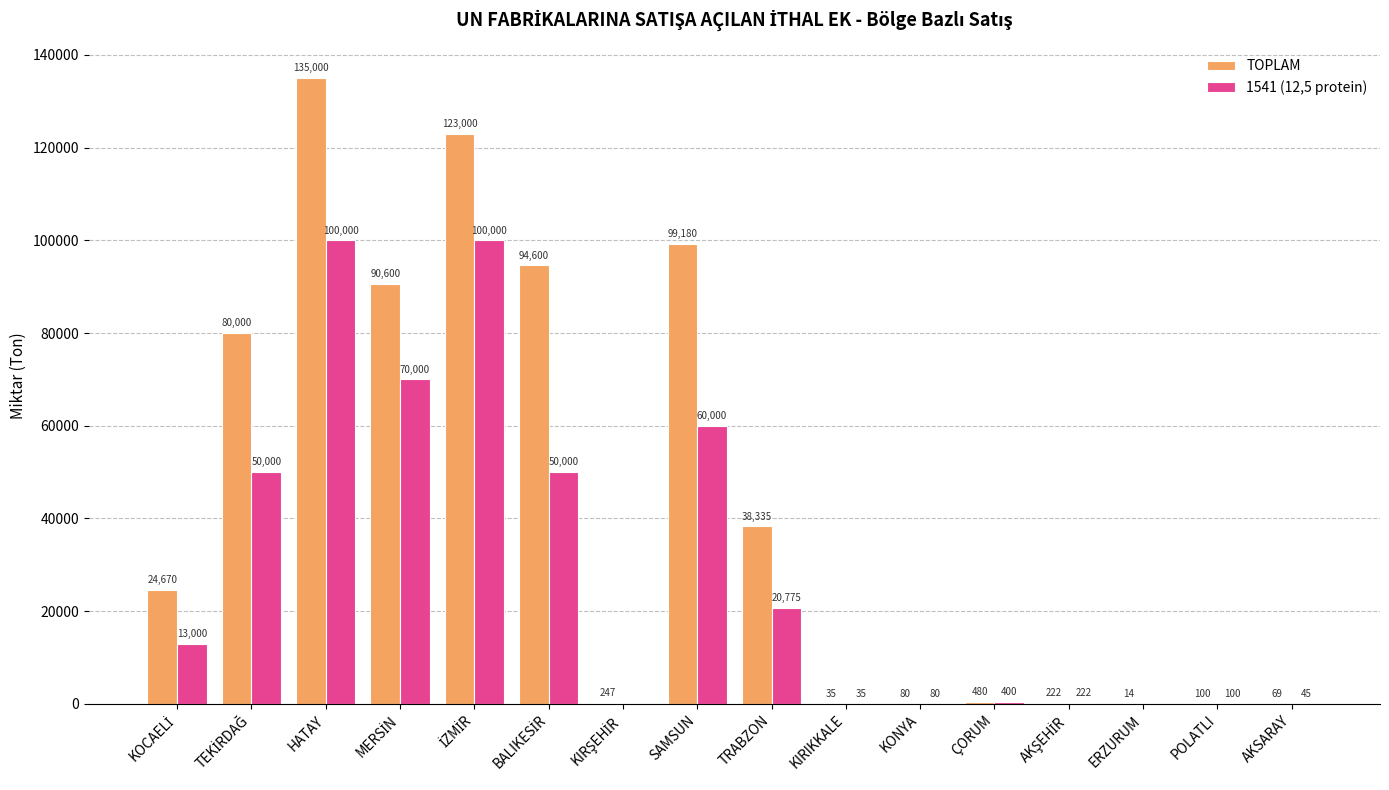

The value of 1541 (12,5 protein) at SAMSUN is 60000. True or false?

True